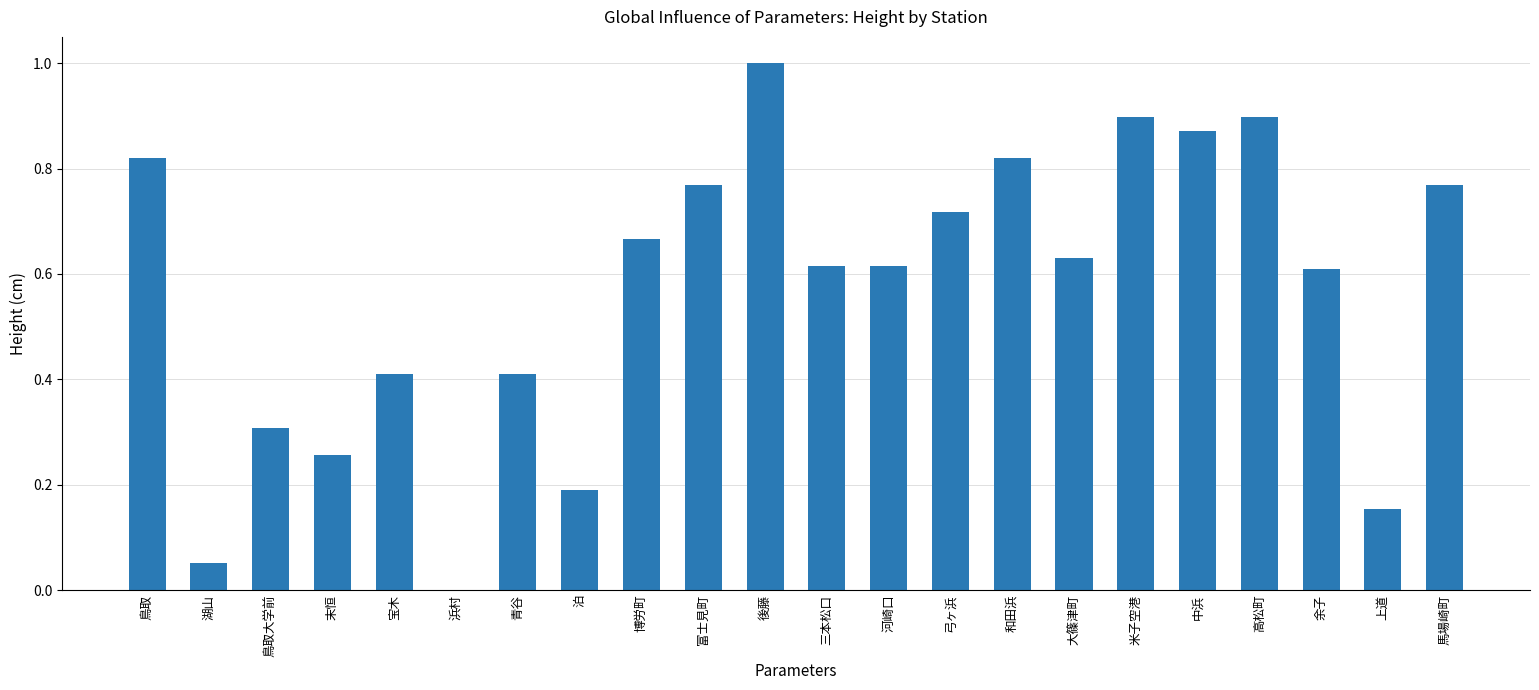

What is the maximum value shown in the chart?

1.0